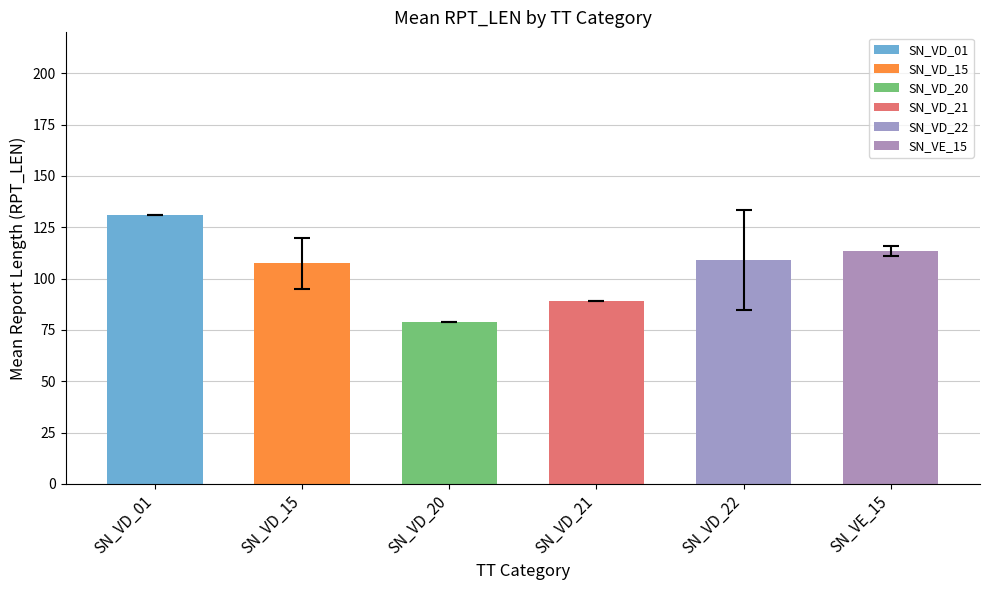

How many values in std_RPT_LEN are above zero?

3